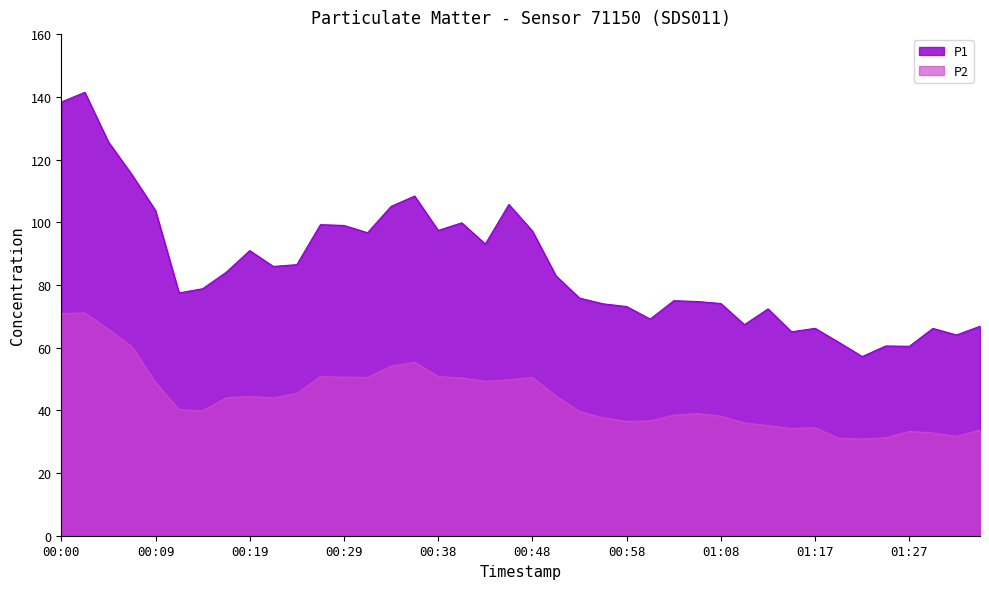

Is it true that P1 equals 66.2 at 01:17?

True